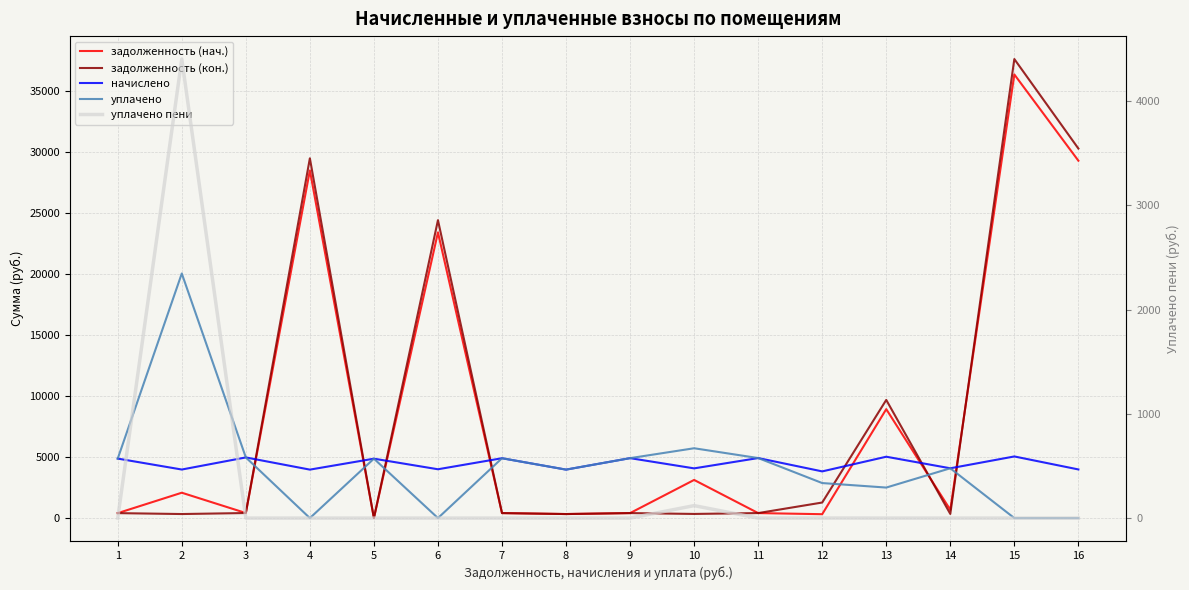

What are all the series names shown in the legend?

задолженность (нач.), задолженность (кон.), начислено, уплачено, уплачено пени